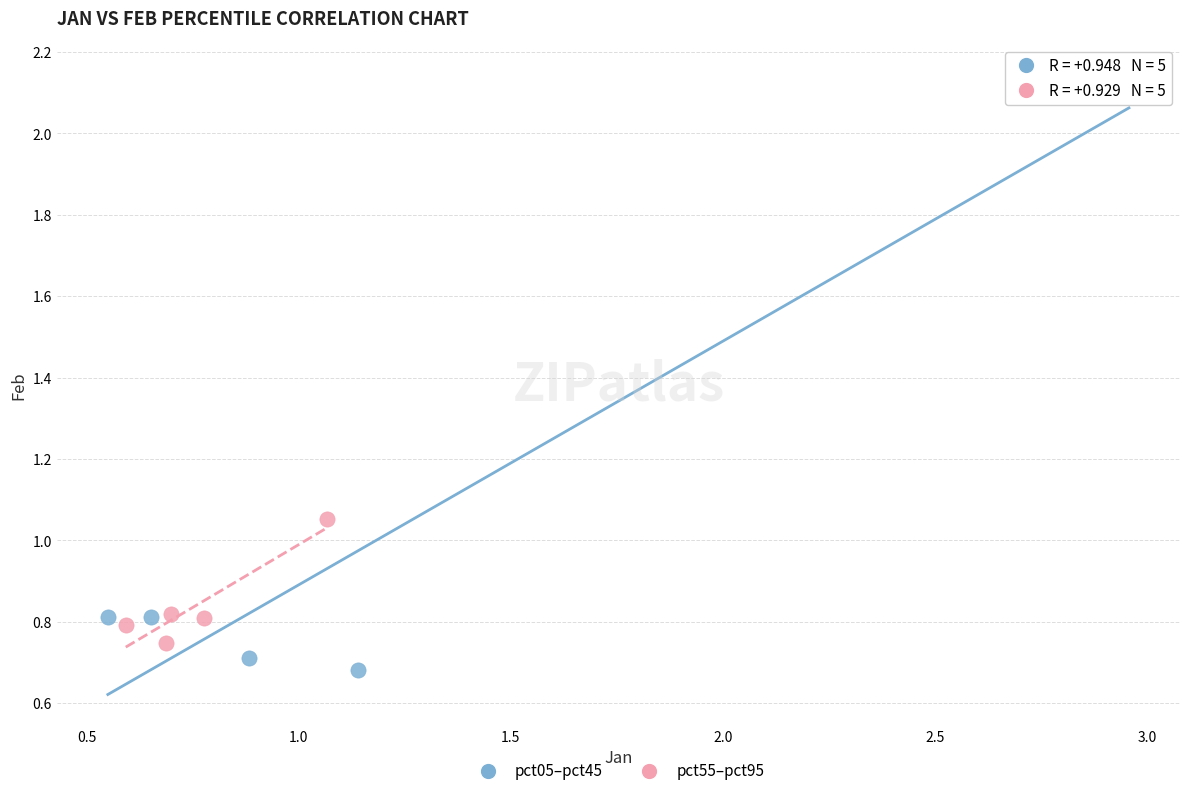

What are all the series names shown in the legend?

pct05–pct45, pct55–pct95